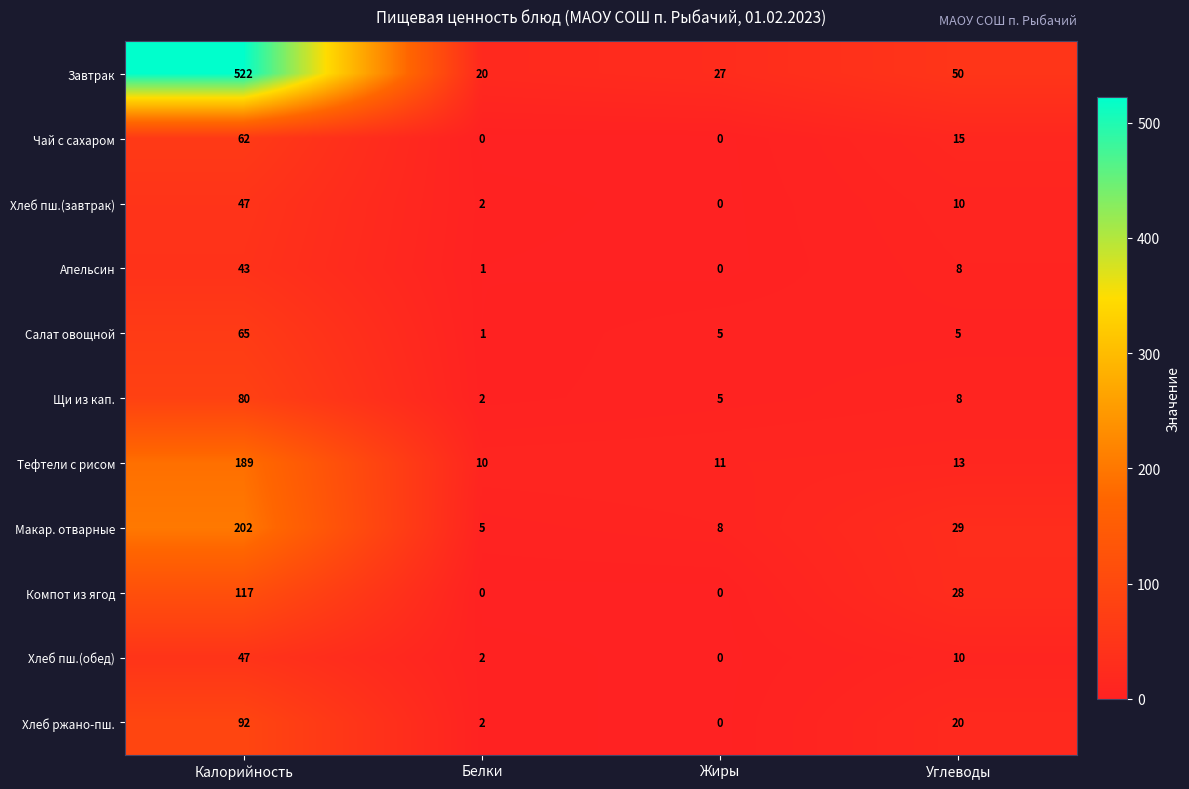

Rank the categories by Завтрак value from lowest to highest.

Белки, Жиры, Углеводы, Калорийность